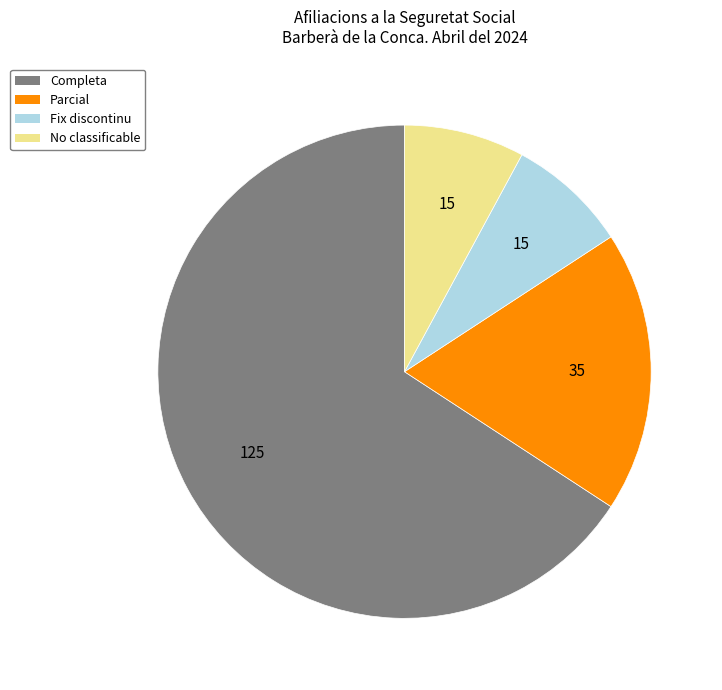

Combined, do Fix discontinu and No classificable account for over 50%?

No